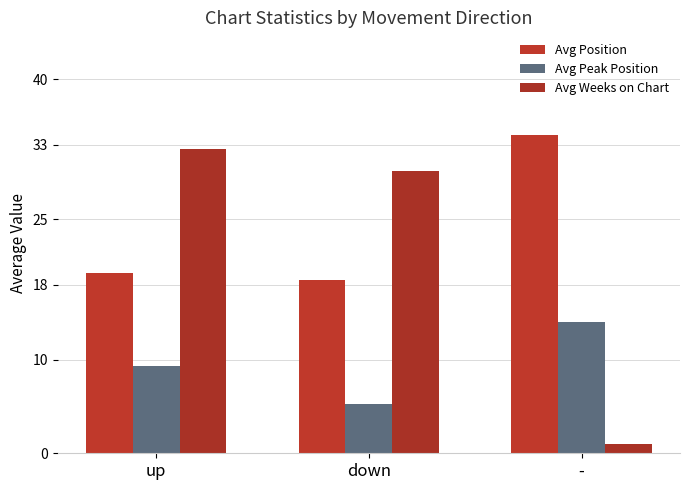

What is the minimum value shown in the chart?

1.0